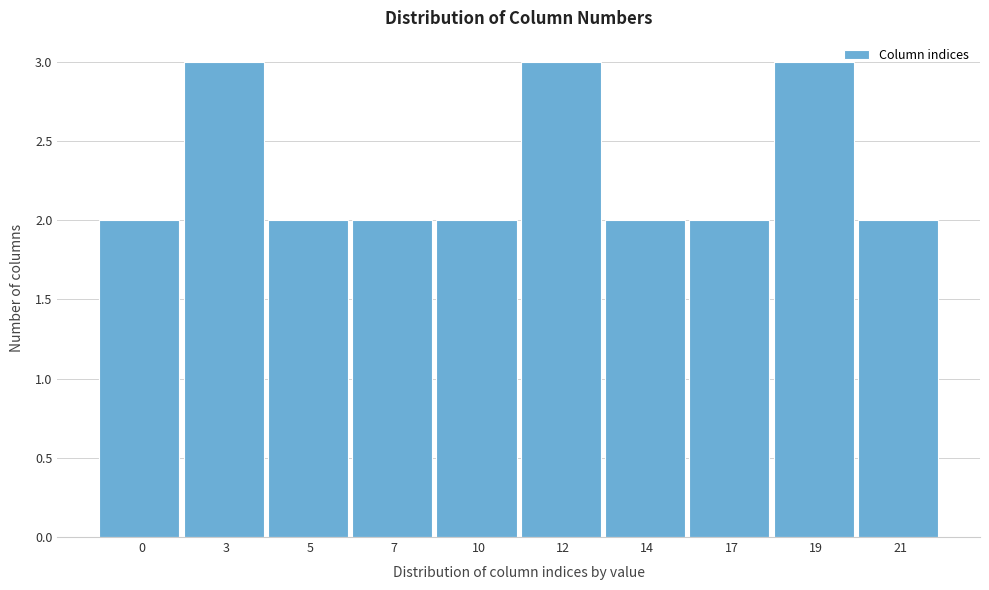

Reading right to left, what are all the values shown in this chart?

2	3	2	2	3	2	2	2	3	2